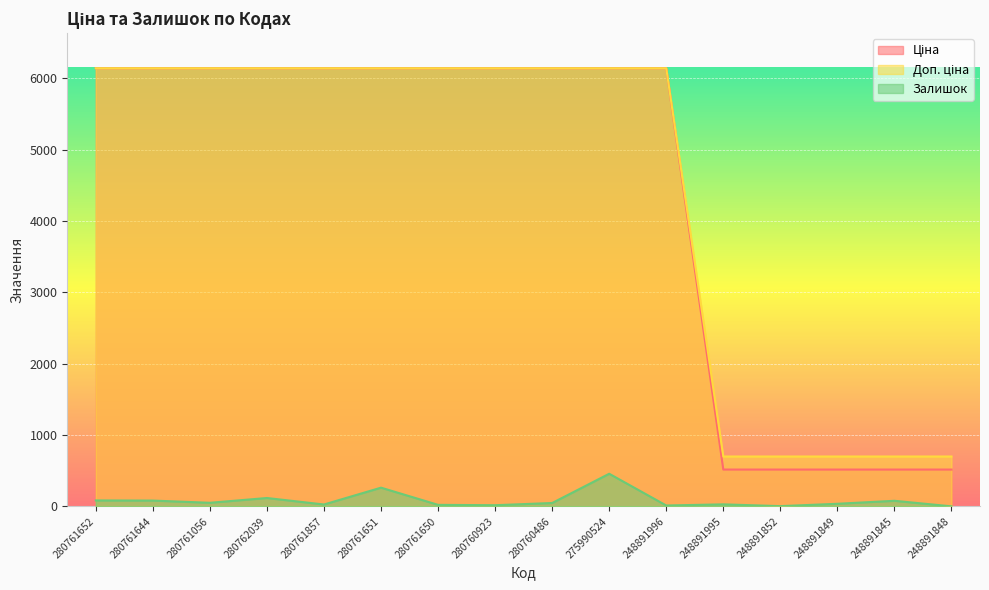

True or false: Ціна and Доп. ціна intersect in this chart.

False